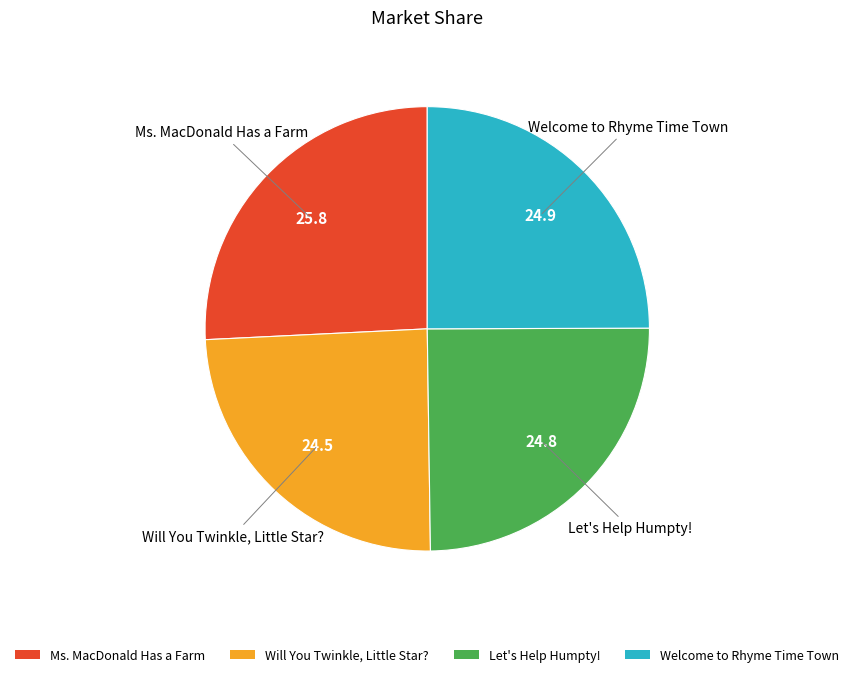

Combined, do Let's Help Humpty! and Ms. MacDonald Has a Farm account for over 50%?

Yes